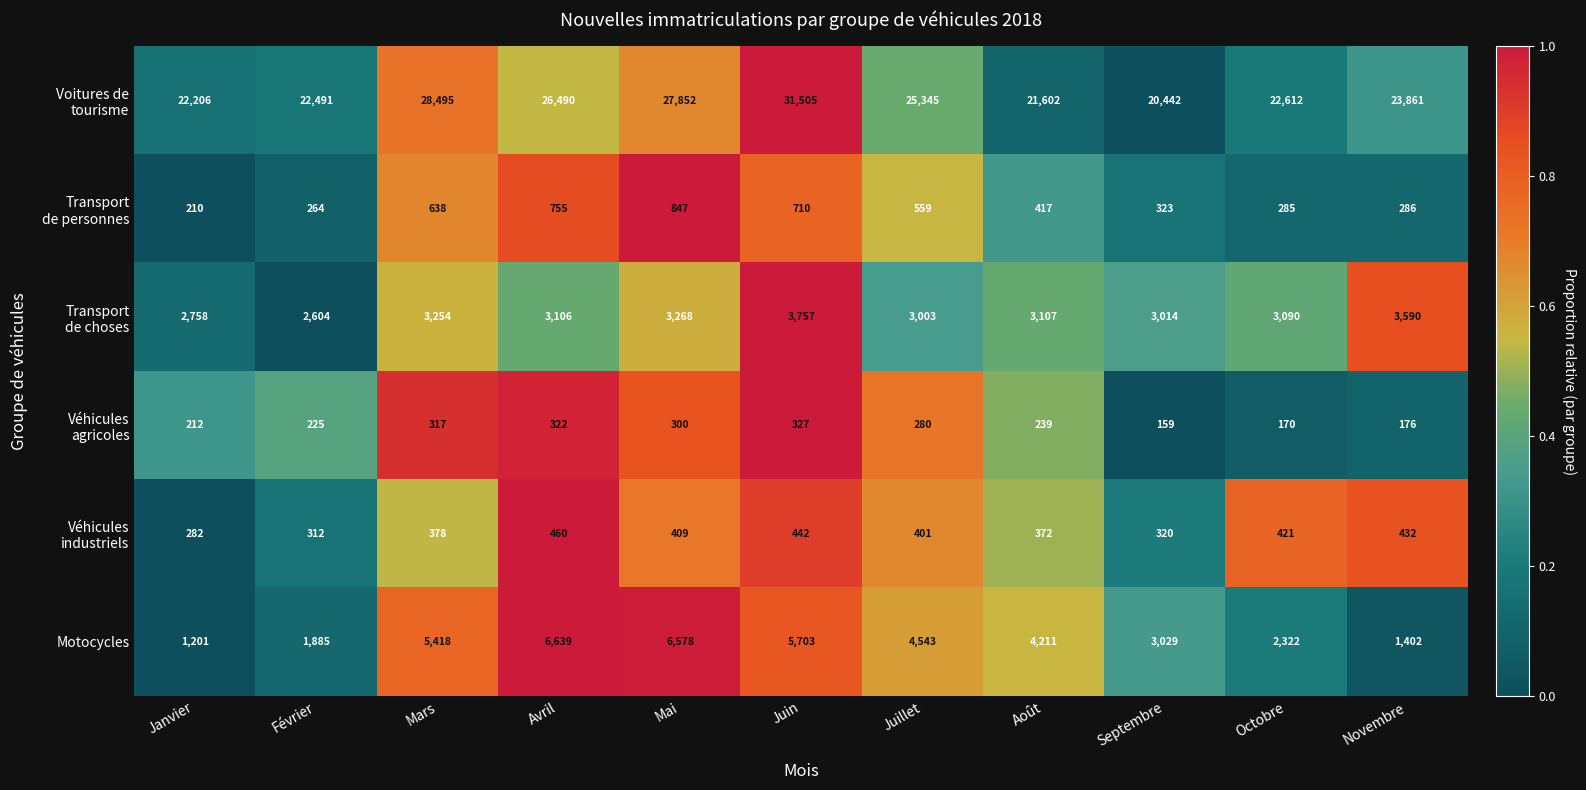

Which series changed the most between Janvier and Février?

Motocycles